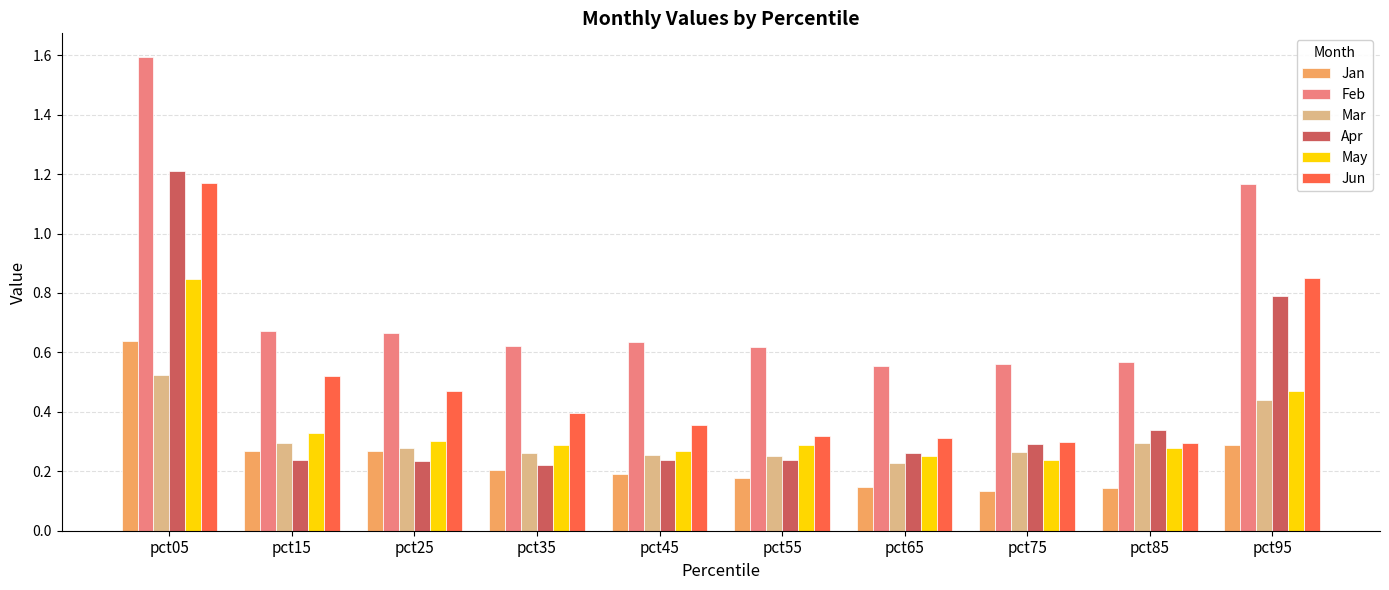

How many data points does each series have?

10